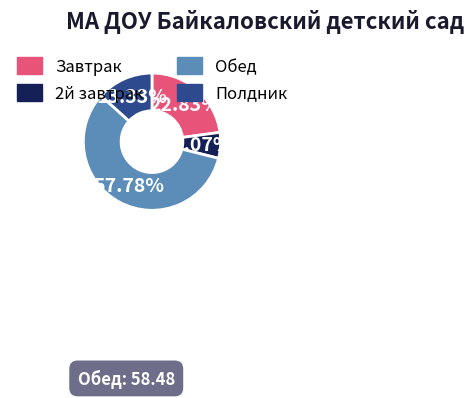

The 2й завтрак slice represents 1% of the pie. True or false?

False